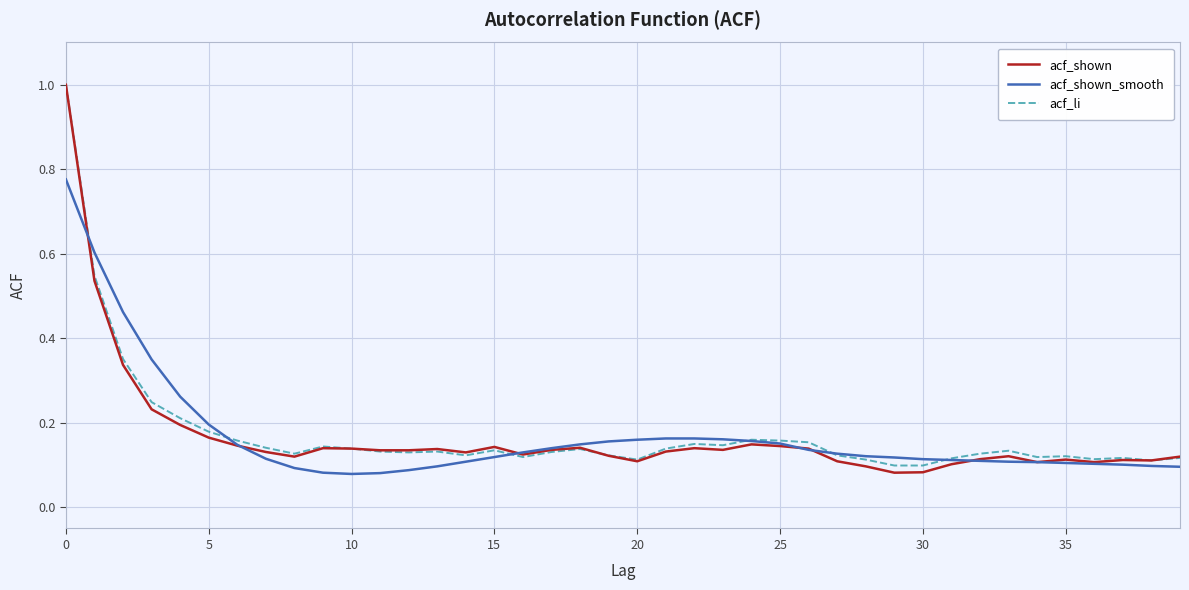

Which series has the largest range (max minus min)?

acf_shown